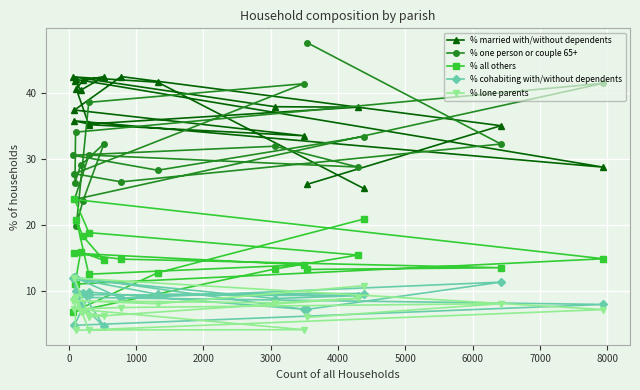

What are all the series names shown in the legend?

% married with/without dependents, % one person or couple 65+, % all others, % cohabiting with/without dependents, % lone parents